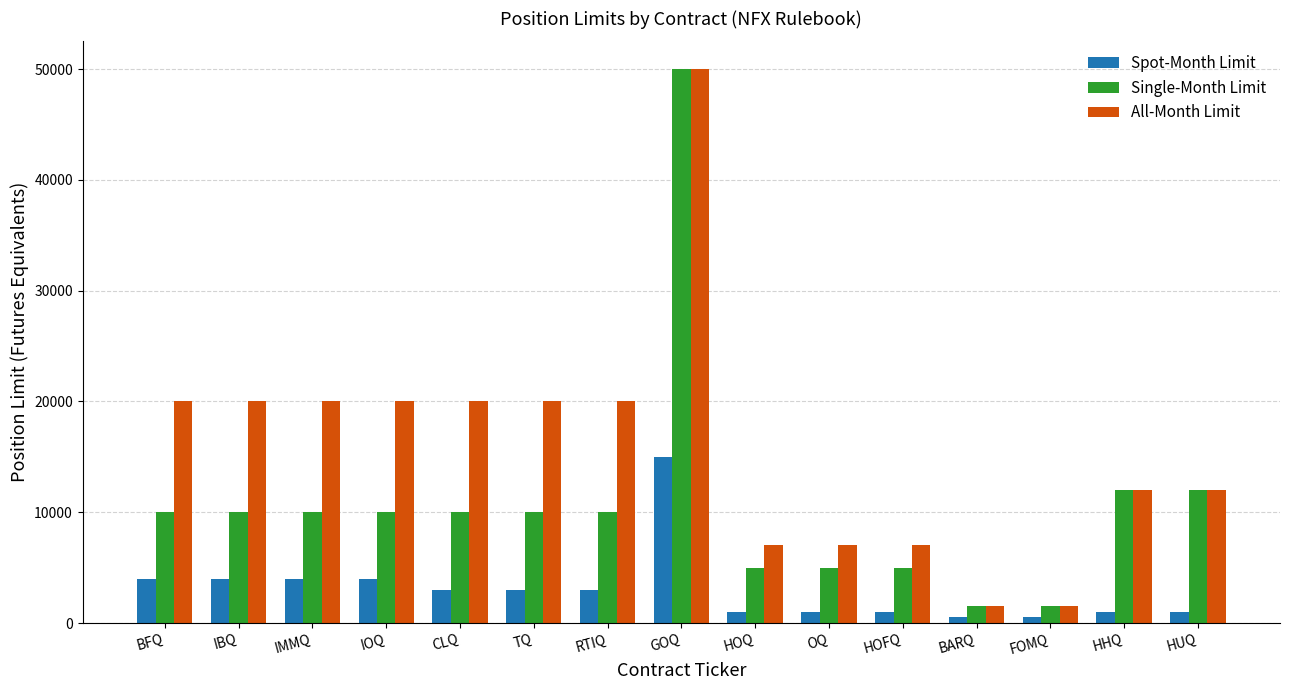

What is the difference between the highest and lowest values at RTIQ?

17000